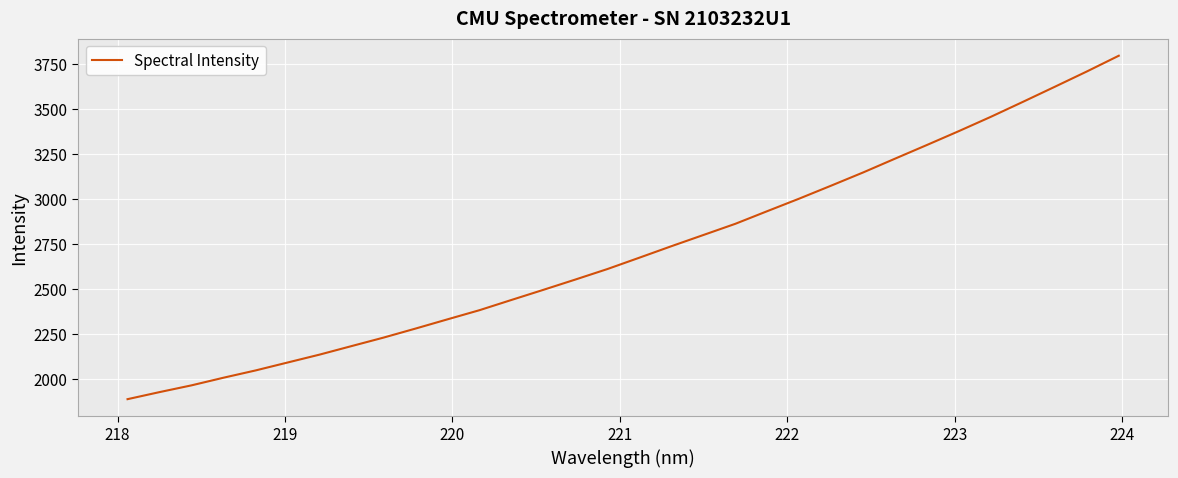

What is the greatest value displayed?

3794.3